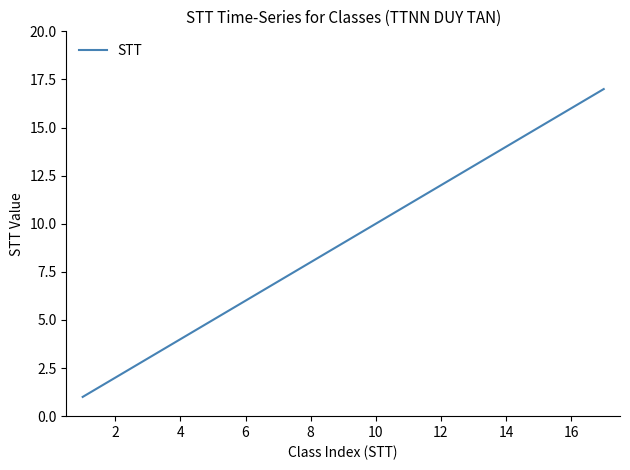

What is the difference between the maximum and minimum values?

16